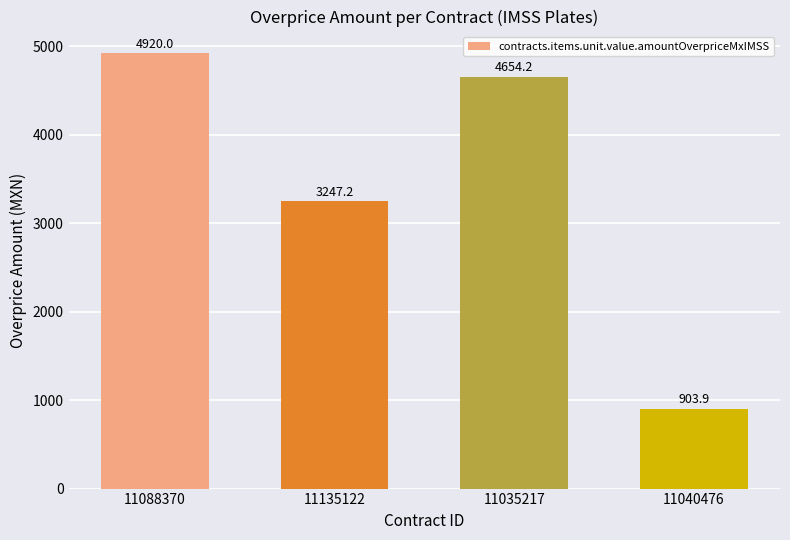

Approximately how many times larger is the value at 11135122 compared to 11040476?

3.6